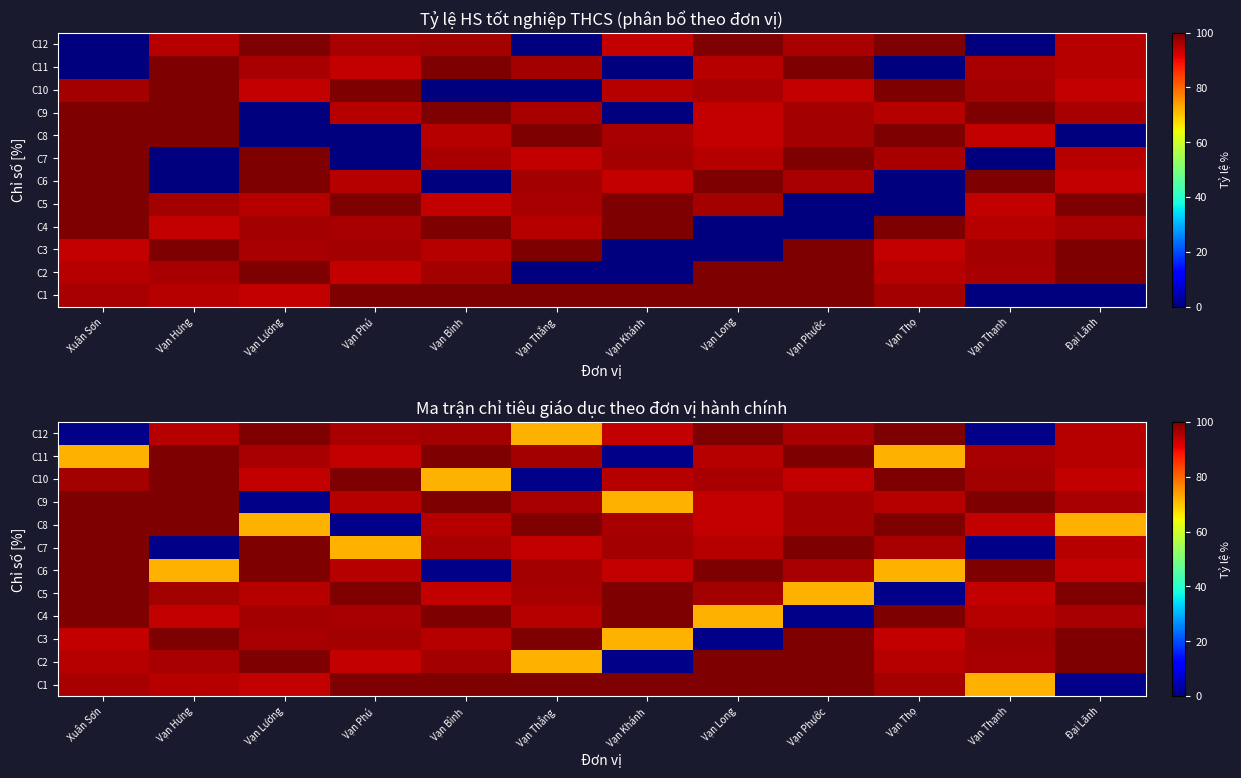

Count the number of categories in the chart.

12